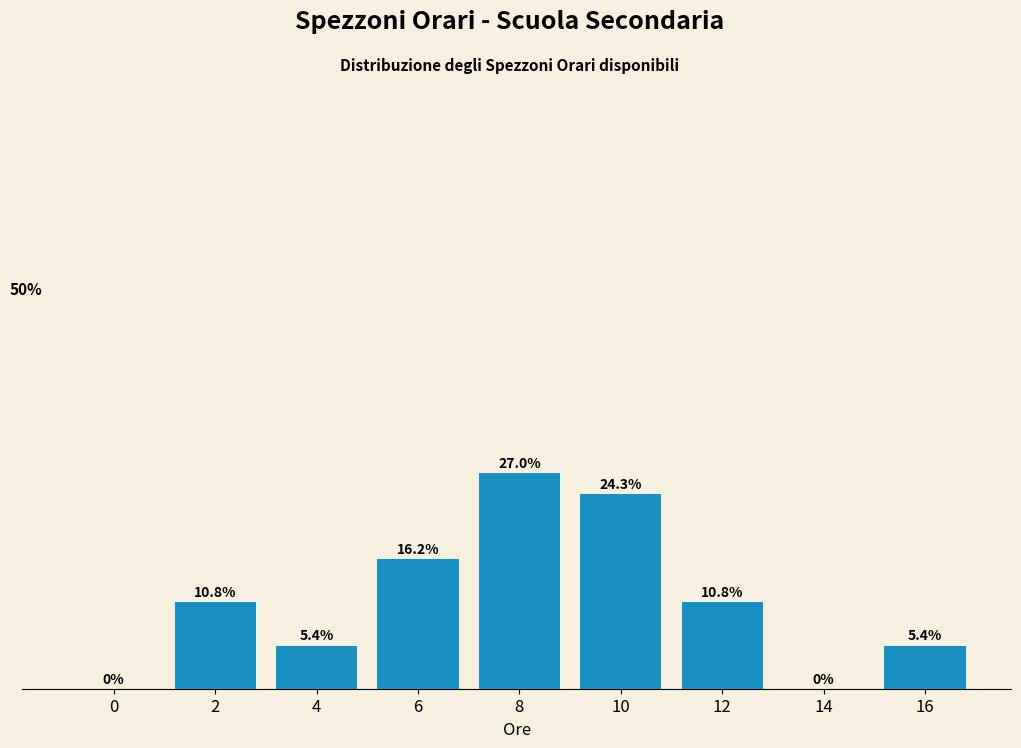

Are the bars horizontal?

No